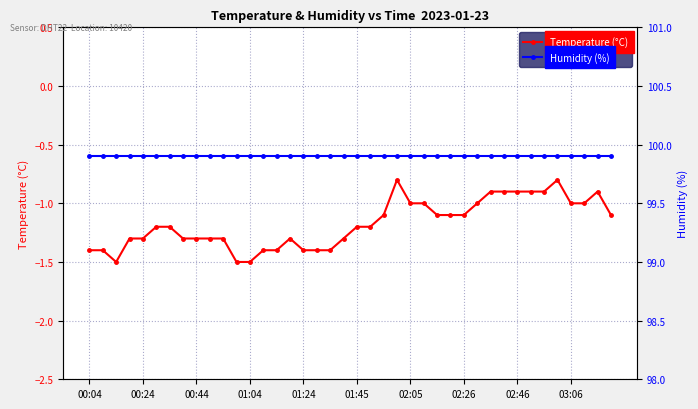

Which has a higher value, 14 or 19?

19